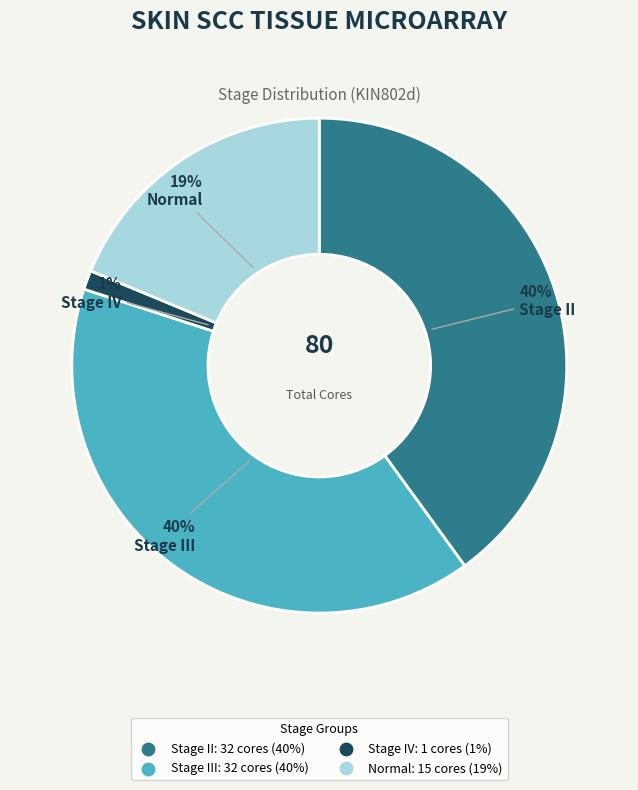

Is there any slice that represents more than half of the pie?

No